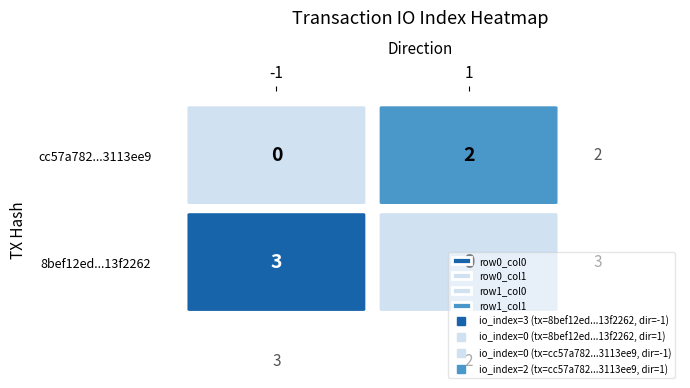

Which series has the largest range (max minus min)?

8bef12ed06a13ce56fb5750765e34d8d13f2262